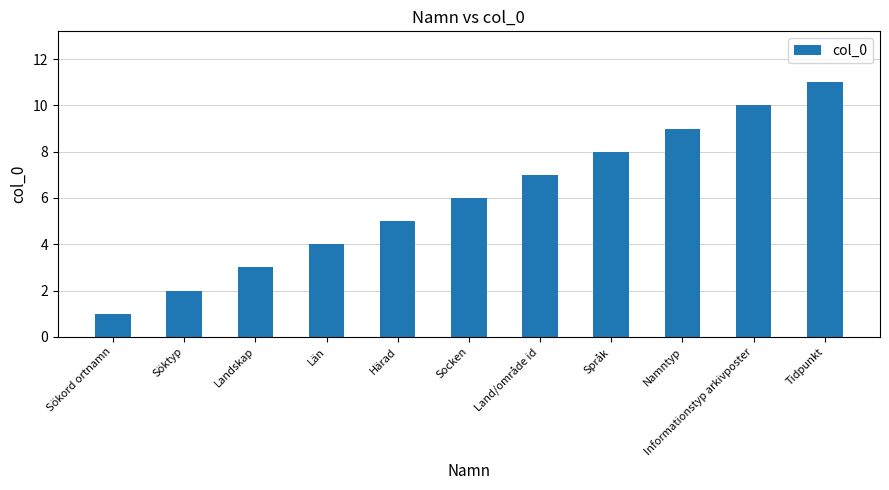

What is the smallest value displayed?

1